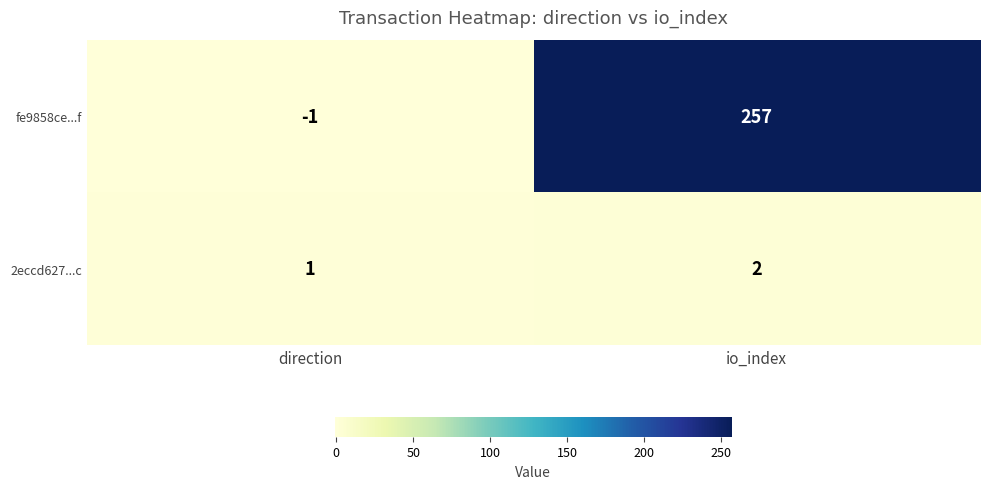

True or false: fe9858ce...f has a value of -1 at direction.

True